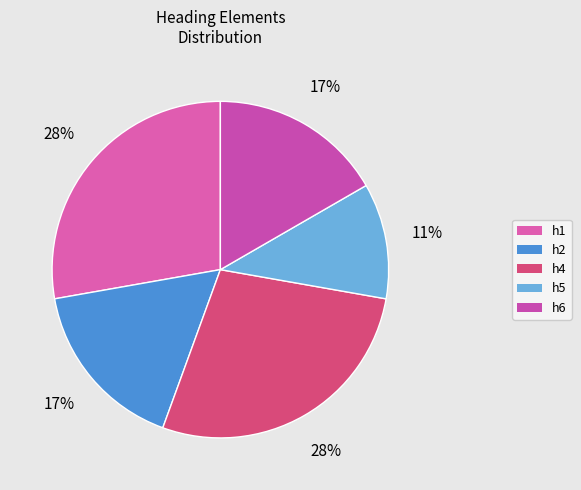

Is there a majority slice in this chart?

No